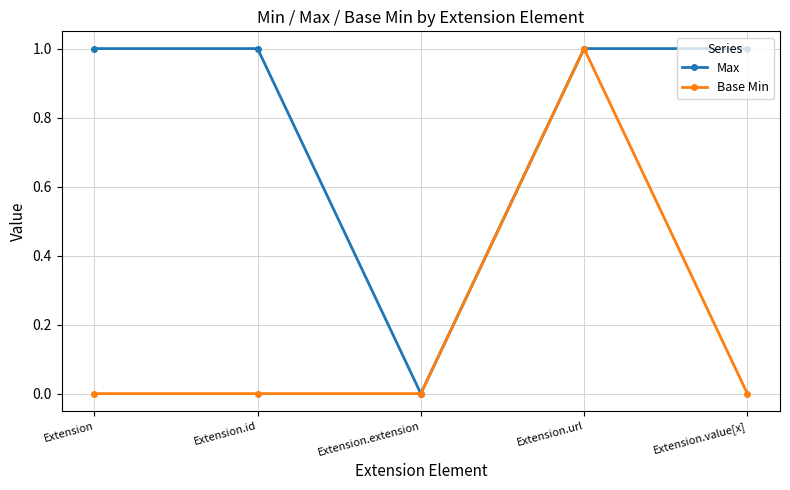

True or false: Base Min has a value of 1 at Extension.url.

True